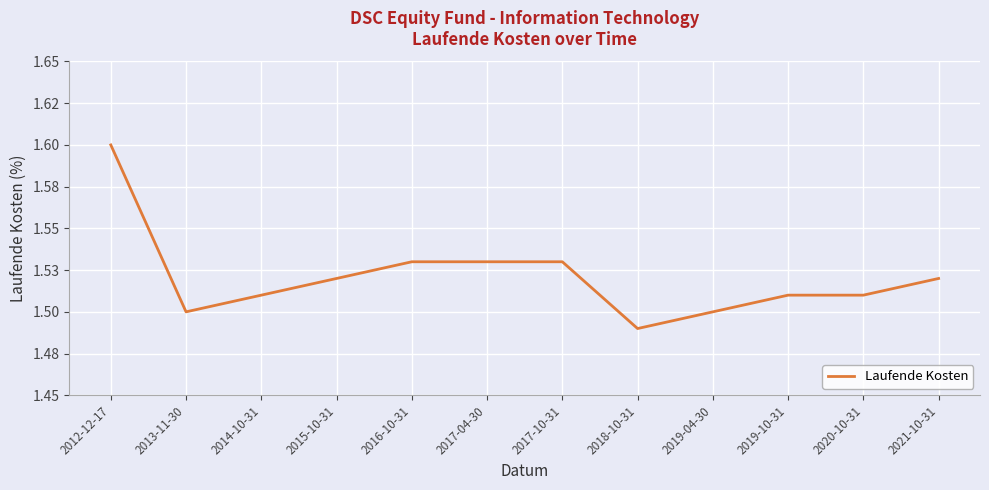

What is the approximate value at 2013-11-30?

1.5